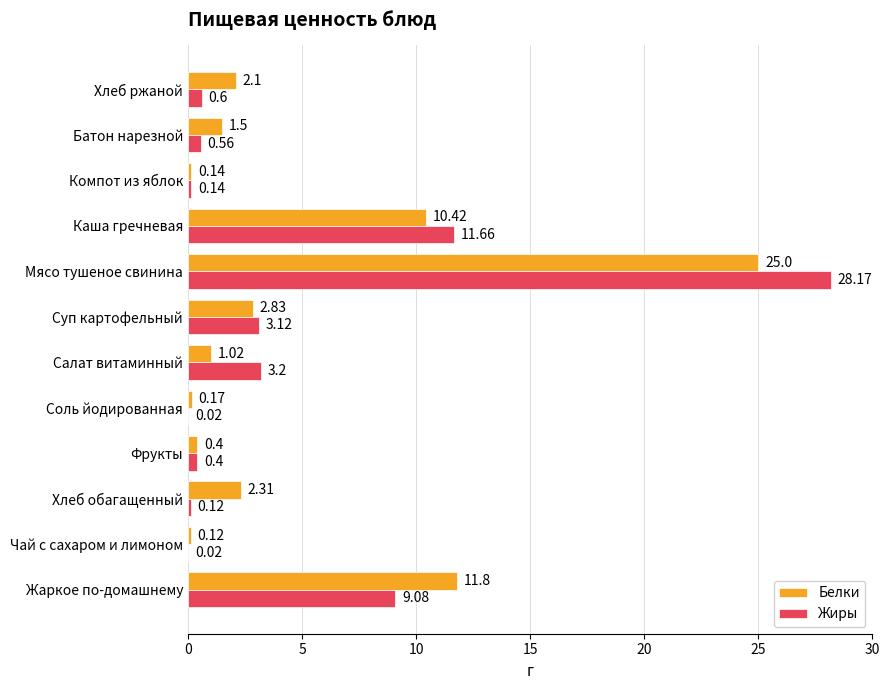

At which label is Белки closest to 12?

Жаркое по-домашнему